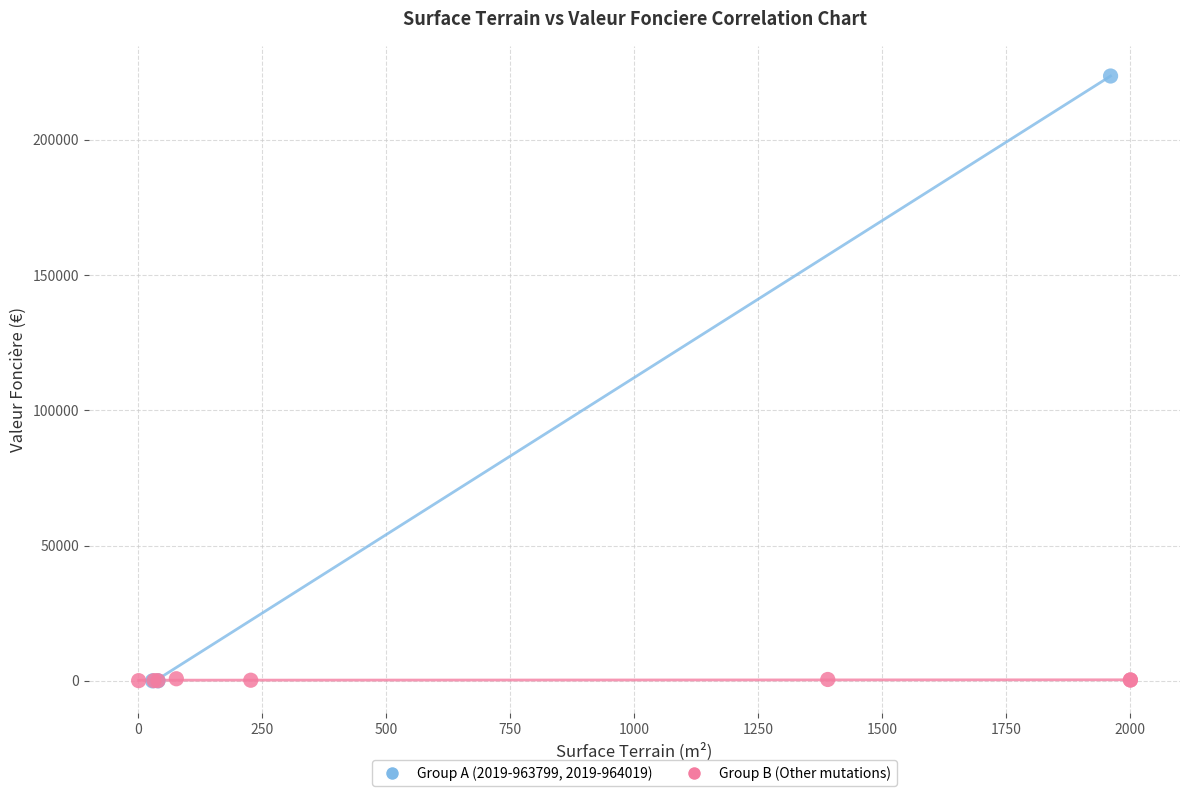

Which series has the widest spread of Y values?

Group A (2019-963799, 2019-964019)